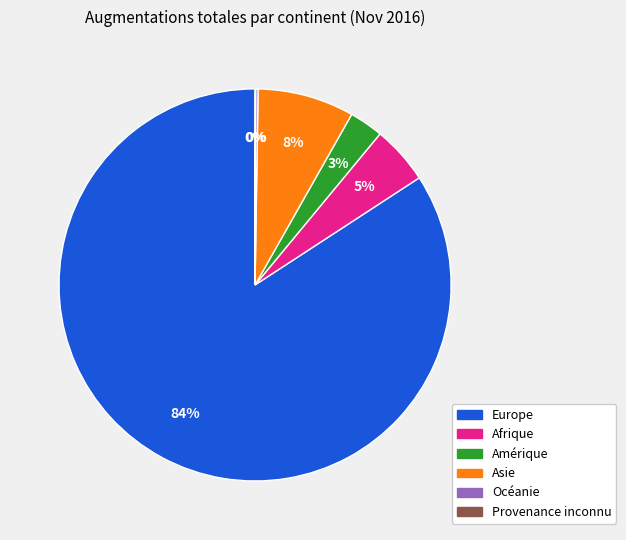

To the nearest percent, what is the difference between the largest and smallest slice percentages?

84%